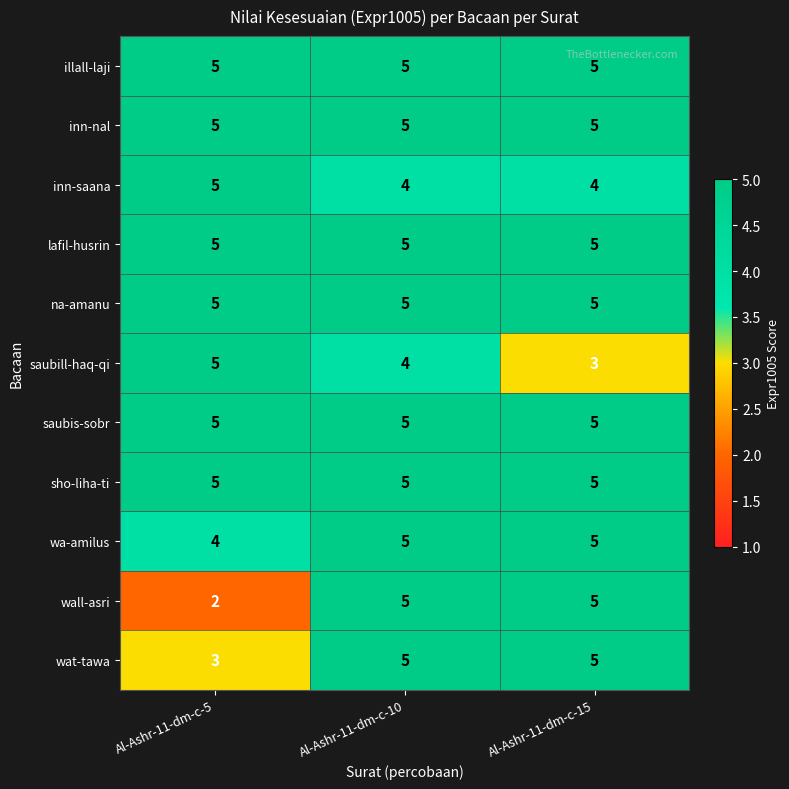

What is the average value of the wa-amilus series?

5